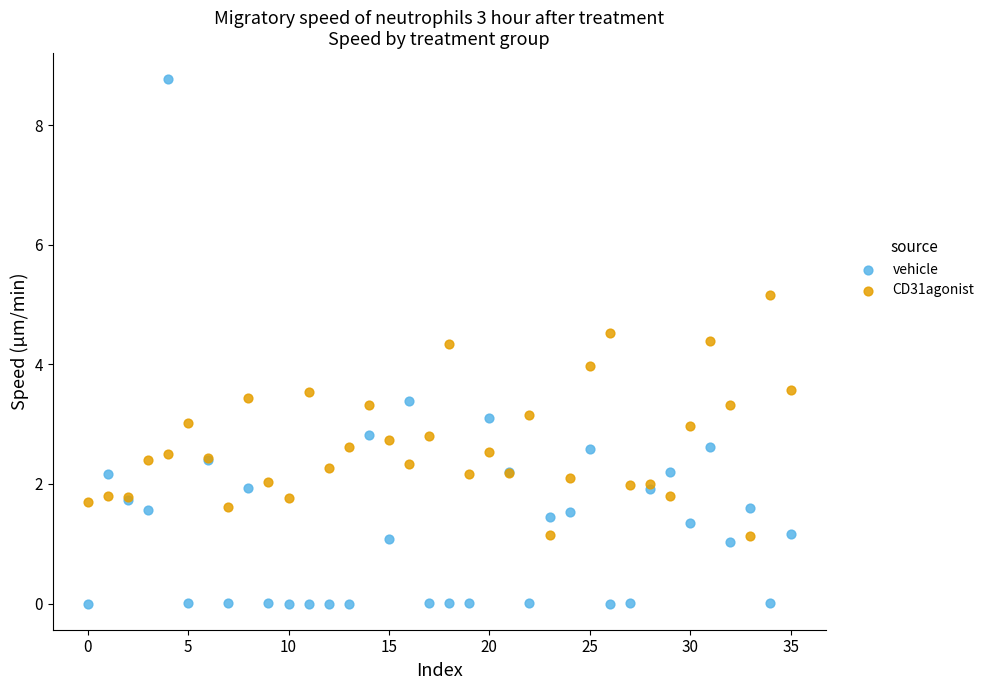

Which series has the largest Y range (max minus min)?

vehicle